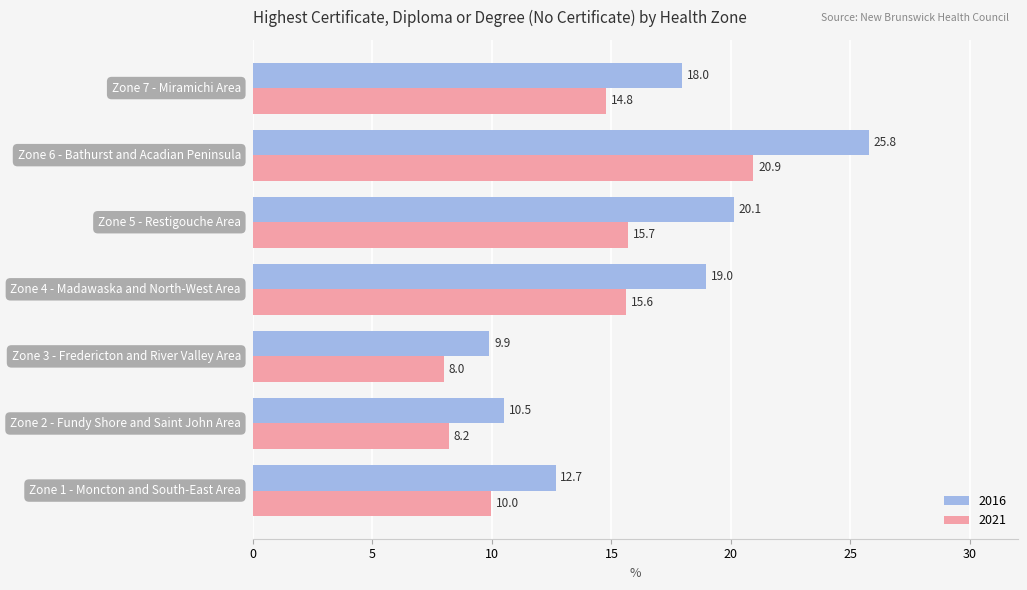

How many series are shown in this chart?

2